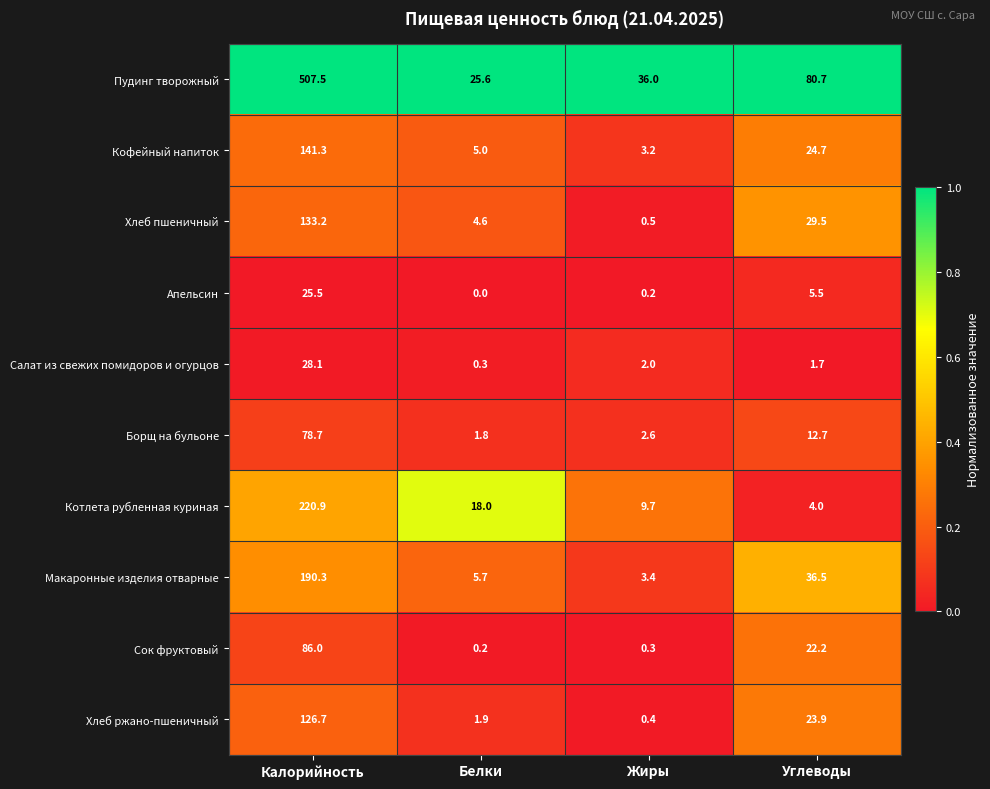

True or false: Макаронные изделия отварные has a value of 121.1 at Калорийность.

False